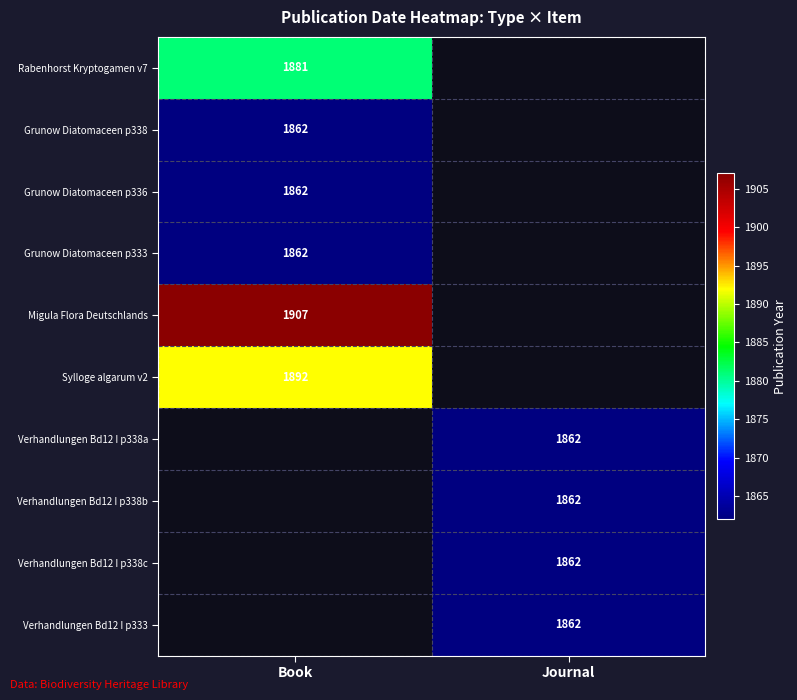

The Verhandlungen Bd12 I p338b series shows 1862 at Journal. True or false?

True